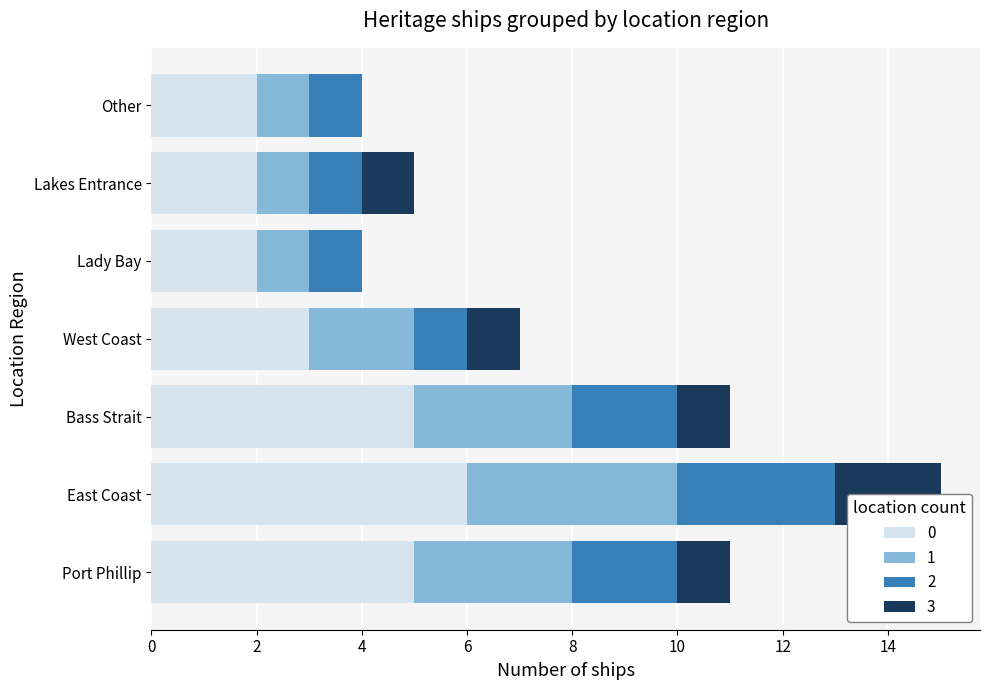

Is it true that 2 equals 1 at West Coast?

True